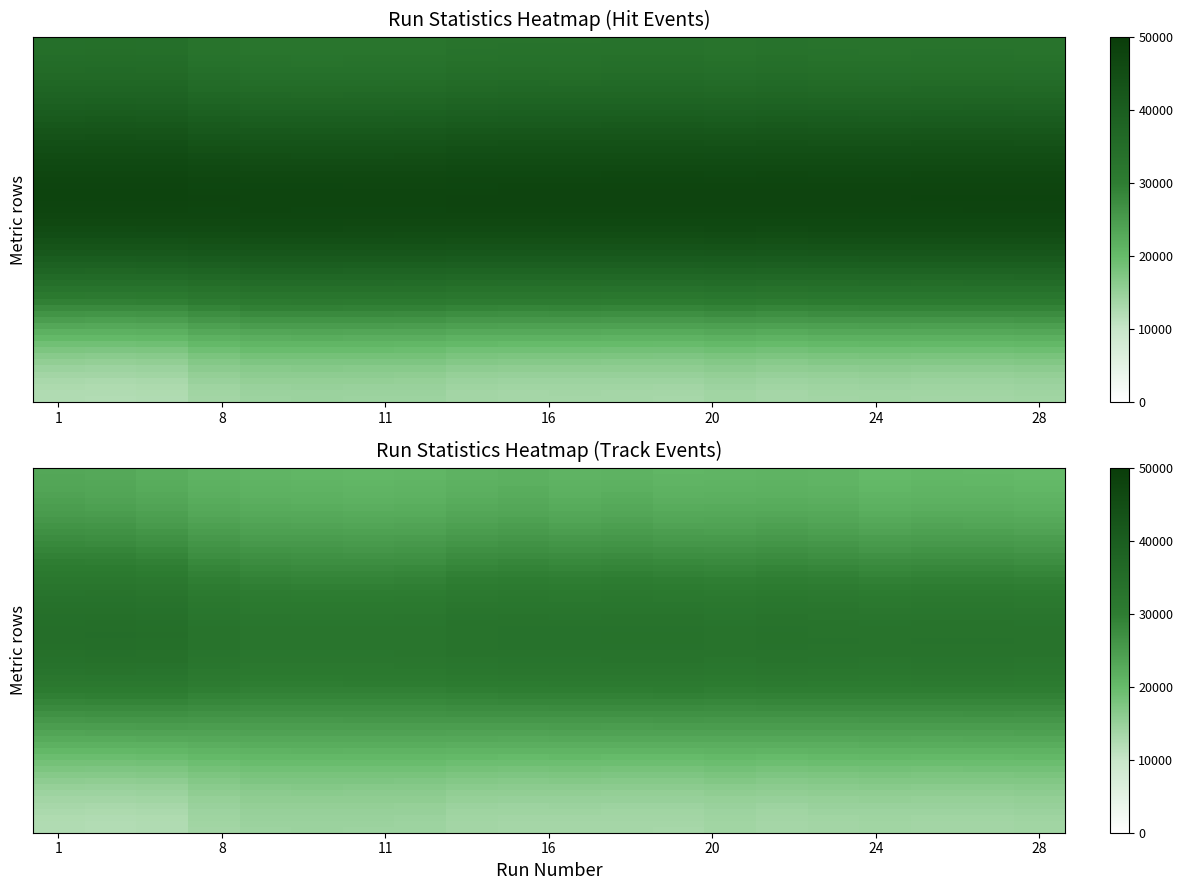

What is the difference between the maximum and minimum values in the 2 series?

2978